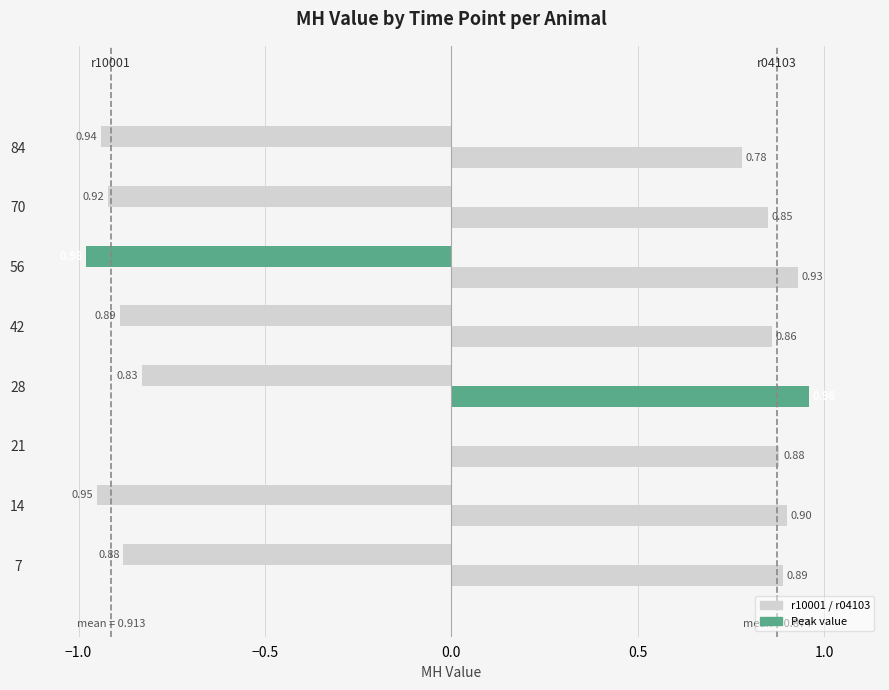

Between 7 and 84, which series saw the biggest shift?

r04103